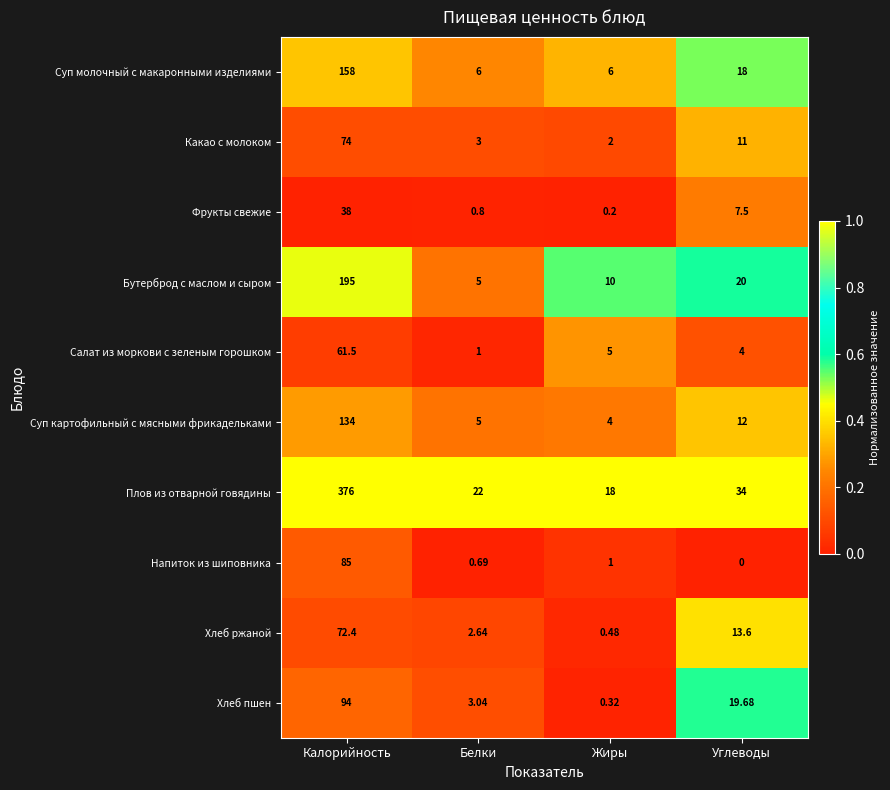

Where does the Суп молочный с макаронными изделиями series first go above 18?

Калорийность